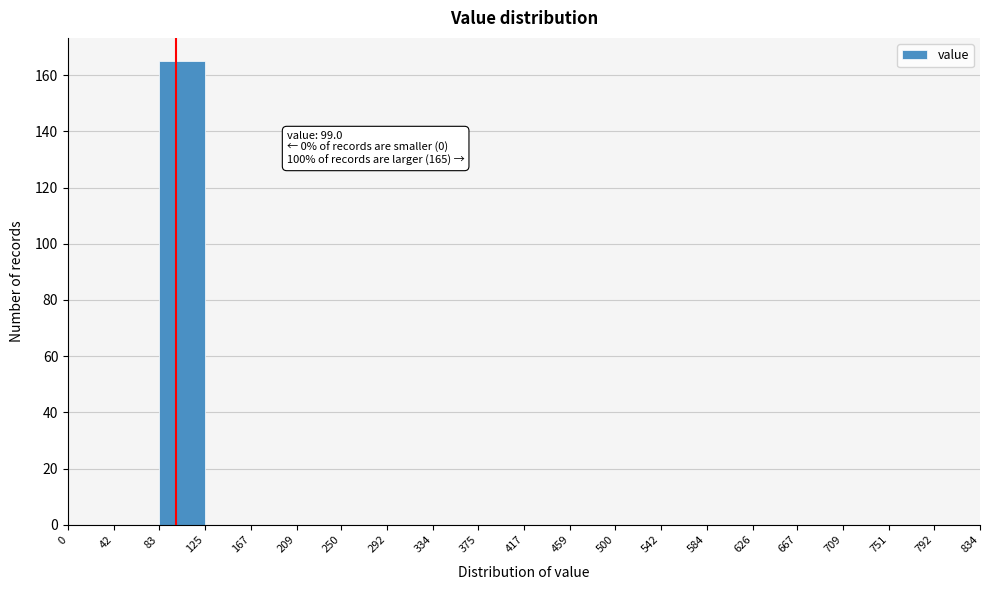

Over which range of the x-axis is the bar tallest?

83 to 125